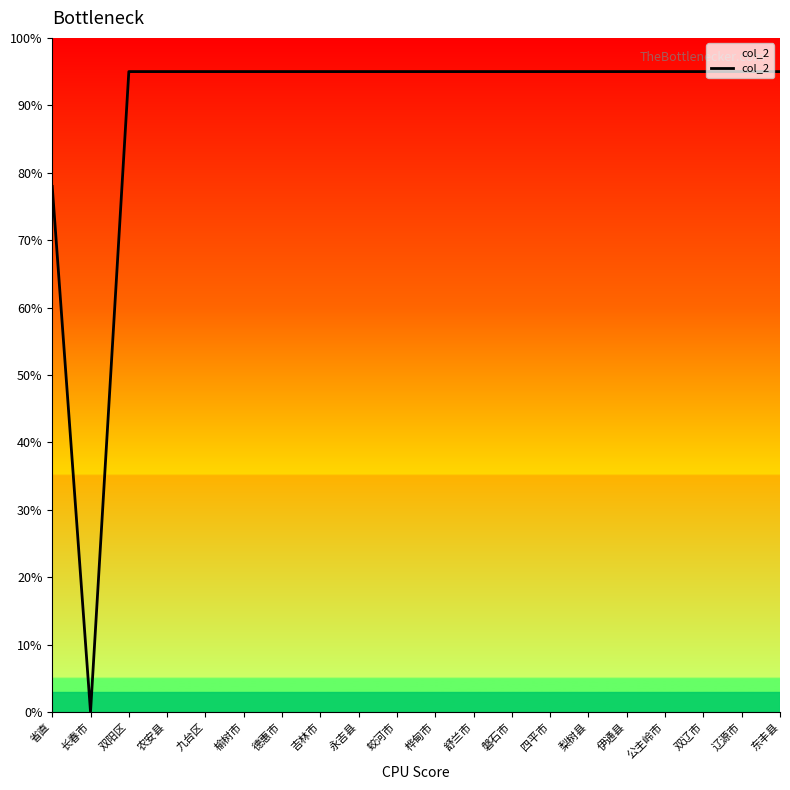

What position from the left is 长春市?

2